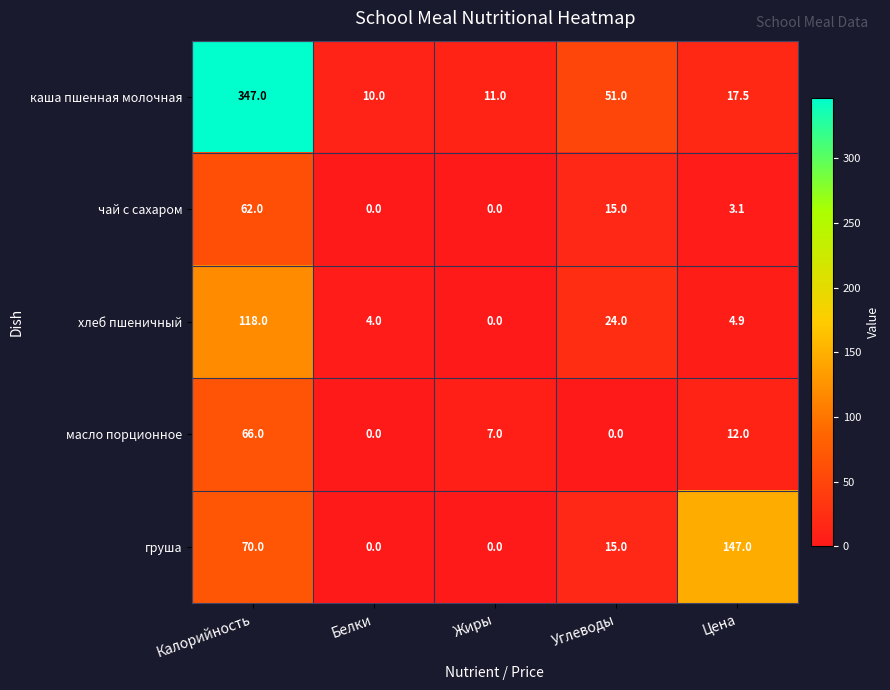

Reading left to right, transcribe all the data shown in this chart.

каша пшенная молочная: Калорийность=347.0	Белки=10.0	Жиры=11.0	Углеводы=51.0	Цена=17.5
чай с сахаром: Калорийность=62.0	Белки=0.0	Жиры=0.0	Углеводы=15.0	Цена=3.1
хлеб пшеничный: Калорийность=118.0	Белки=4.0	Жиры=0.0	Углеводы=24.0	Цена=4.9
масло порционное: Калорийность=66.0	Белки=0.0	Жиры=7.0	Углеводы=0.0	Цена=12.0
груша: Калорийность=70.0	Белки=0.0	Жиры=0.0	Углеводы=15.0	Цена=147.0